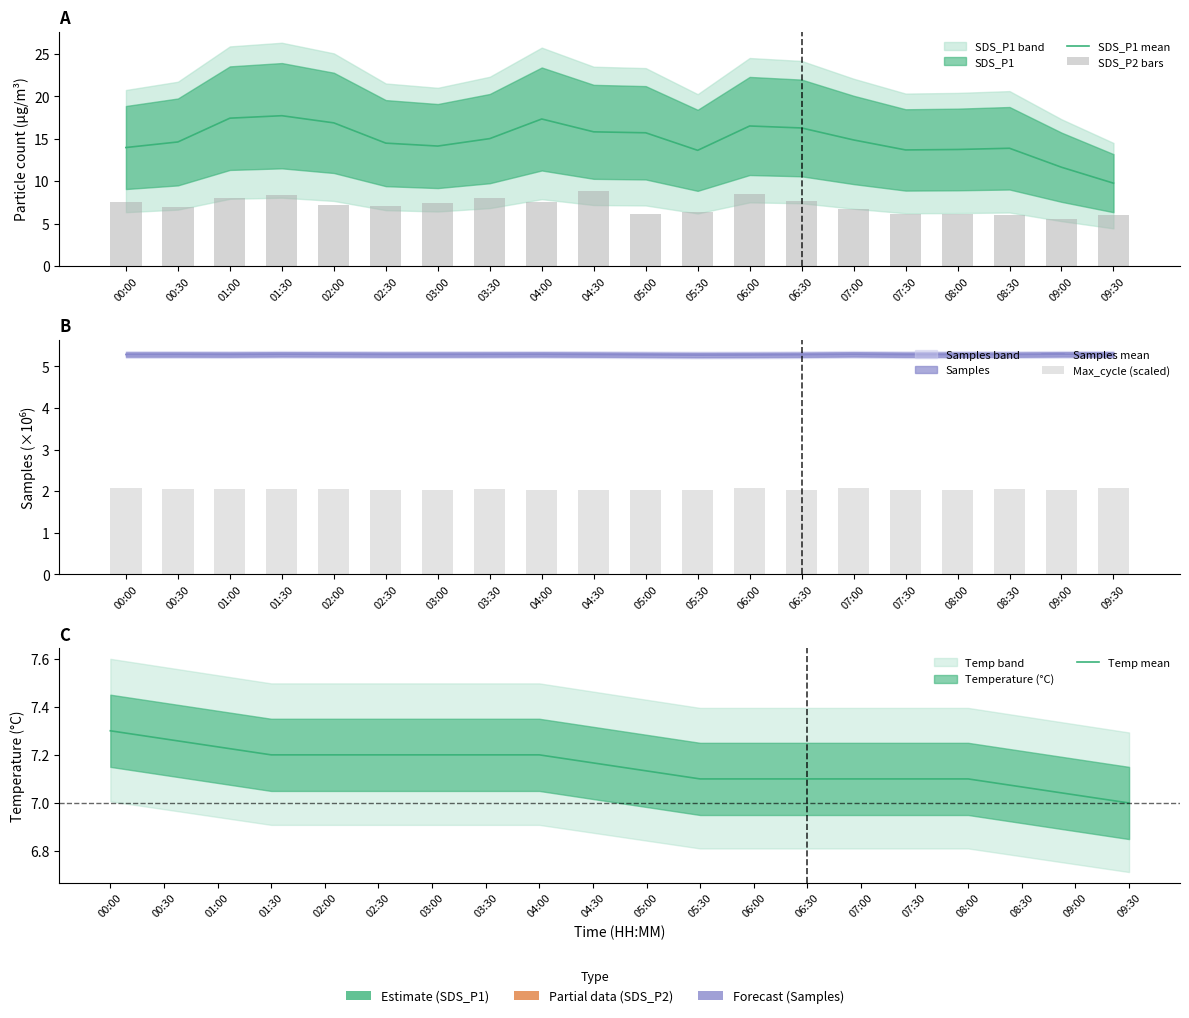

Reading right to left, what are all the values shown in this chart?

SDS_P1 mean: 9.8	11.6	13.9	13.7	13.7	14.9	16.3	16.5	13.6	15.7	15.8	17.3	15.0	14.1	14.5	16.9	17.7	17.4	14.6	14.0
SDS_P2 bars: 6.1	5.5	6.0	6.1	6.1	6.7	7.7	8.5	6.4	6.1	8.9	7.6	8.0	7.4	7.1	7.2	8.4	8.0	6.9	7.6
Samples mean: 5.3	5.3	5.3	5.3	5.3	5.3	5.3	5.3	5.3	5.3	5.3	5.3	5.3	5.3	5.3	5.3	5.3	5.3	5.3	5.3
Max_cycle (scaled): 2.1	2.0	2.0	2.0	2.0	2.1	2.0	2.1	2.0	2.0	2.0	2.0	2.1	2.0	2.0	2.0	2.0	2.1	2.1	2.1
Temp mean: 7.0	7.0	7.1	7.1	7.1	7.1	7.1	7.1	7.1	7.1	7.2	7.2	7.2	7.2	7.2	7.2	7.2	7.2	7.3	7.3